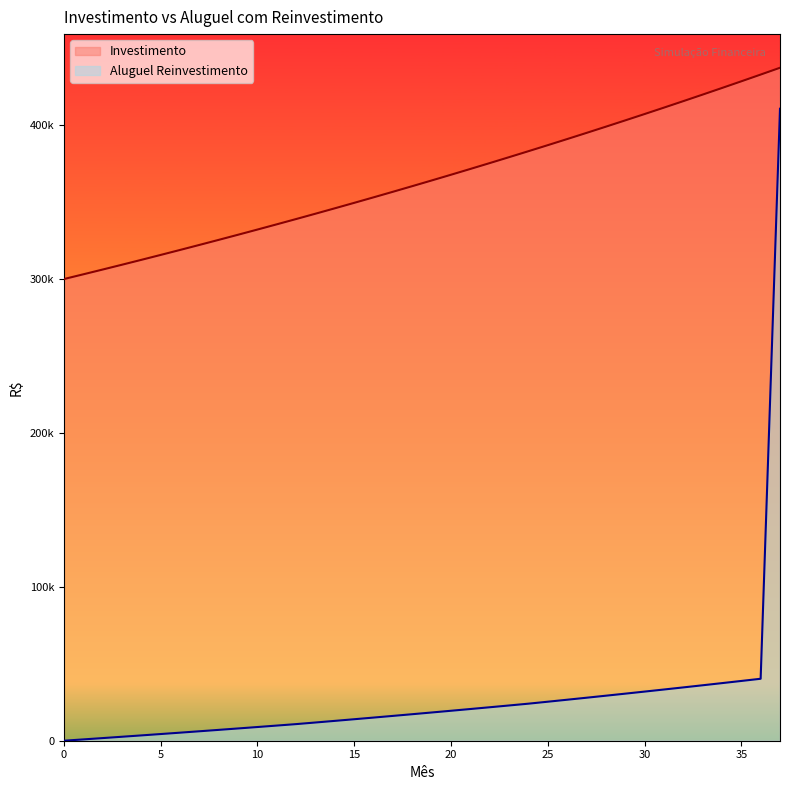

How many distinct data groups are displayed?

2